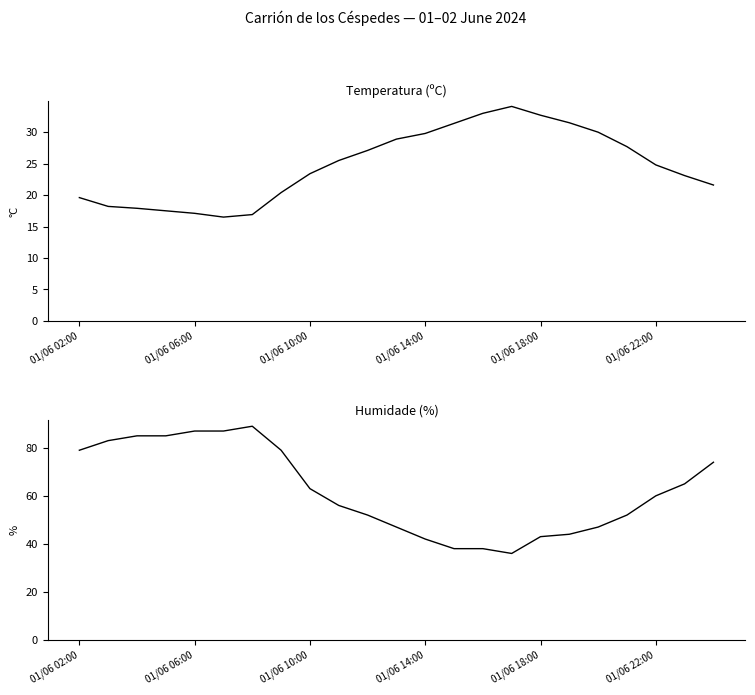

What is the minimum value shown in the chart?

16.5